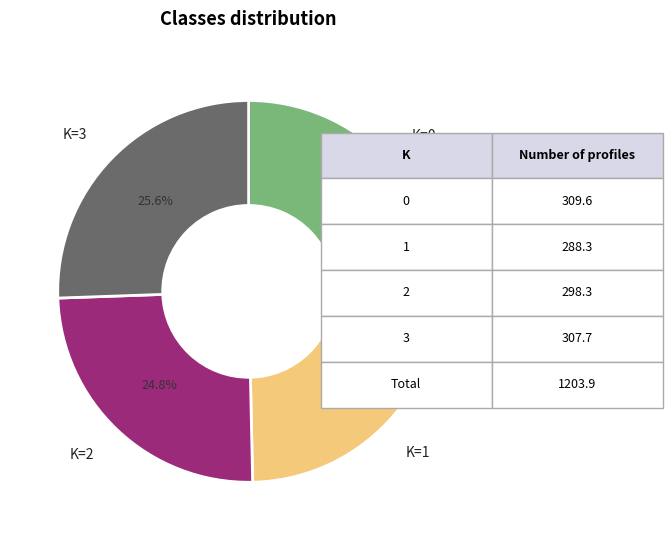

Is there any slice that represents more than half of the pie?

No